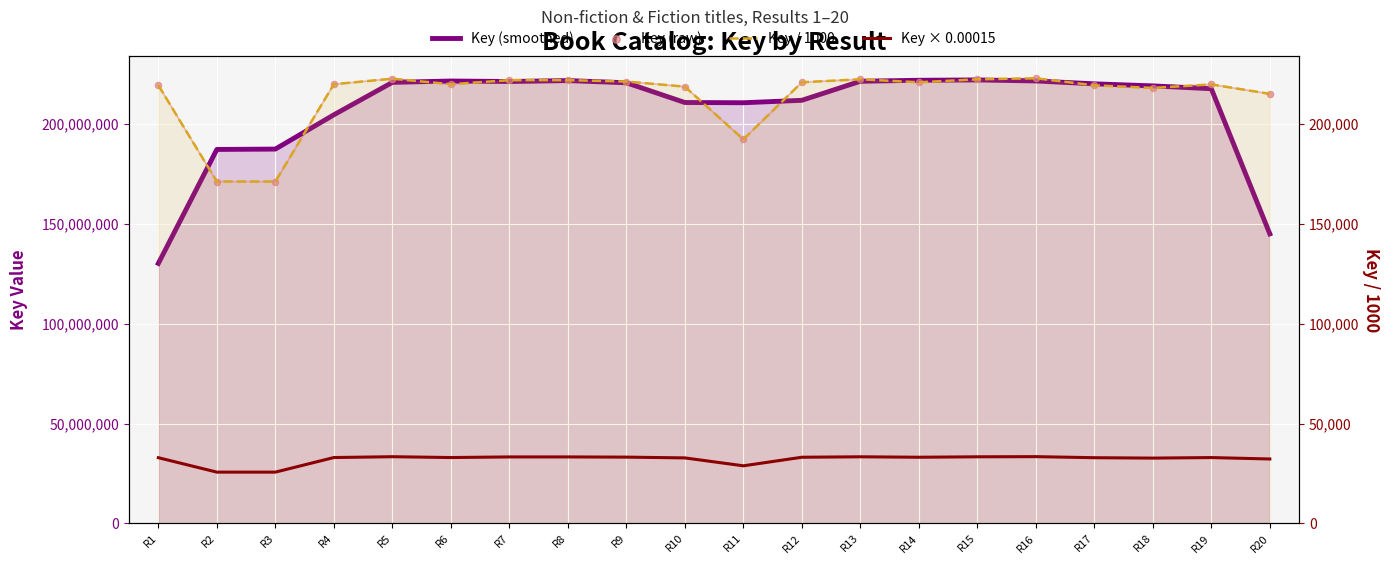

What are all the series names shown in the legend?

Key (smoothed), Key (raw), Key / 1000, Key × 0.00015